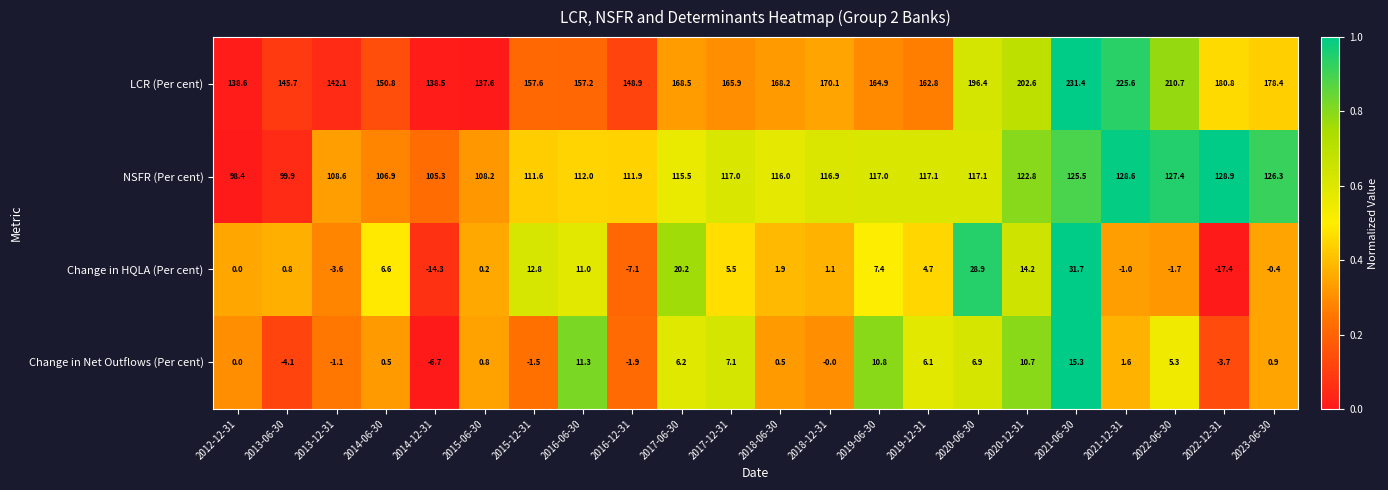

What is the average value of the NSFR (Per cent) series?

115.4